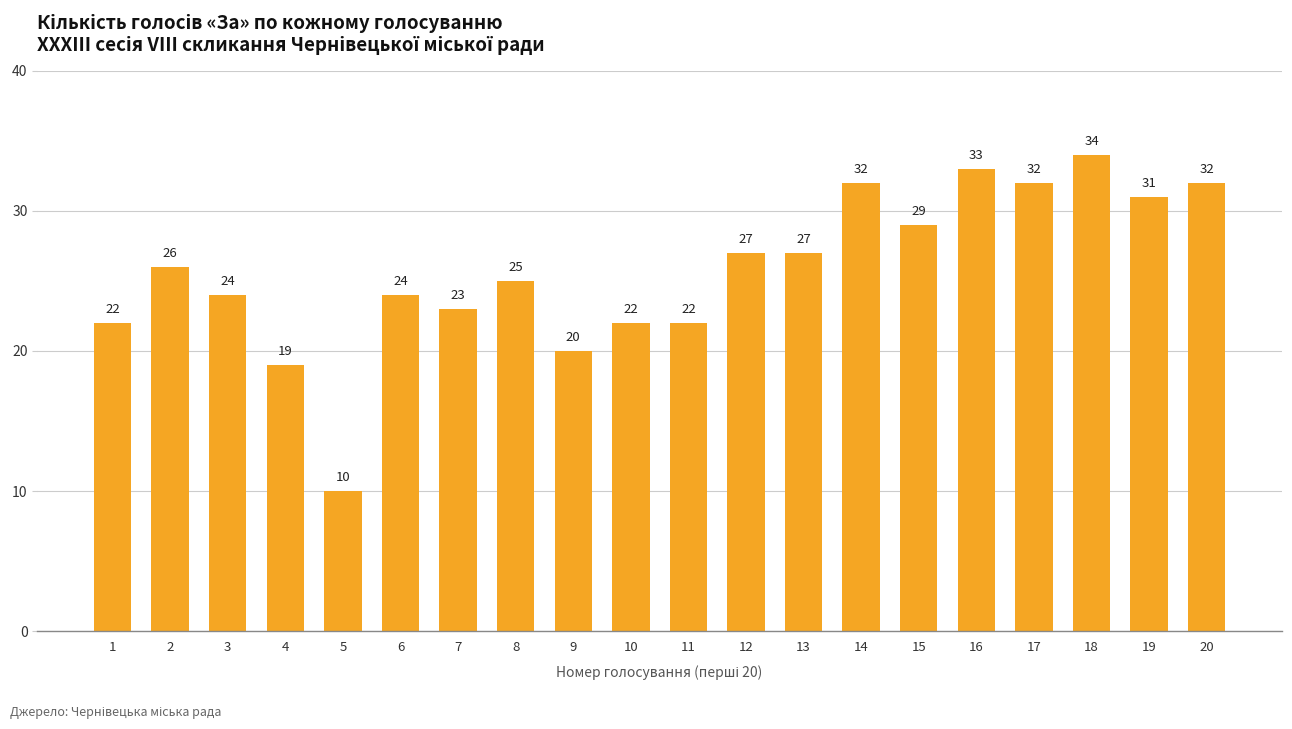

At which category does the chart reach its minimum across all series?

5